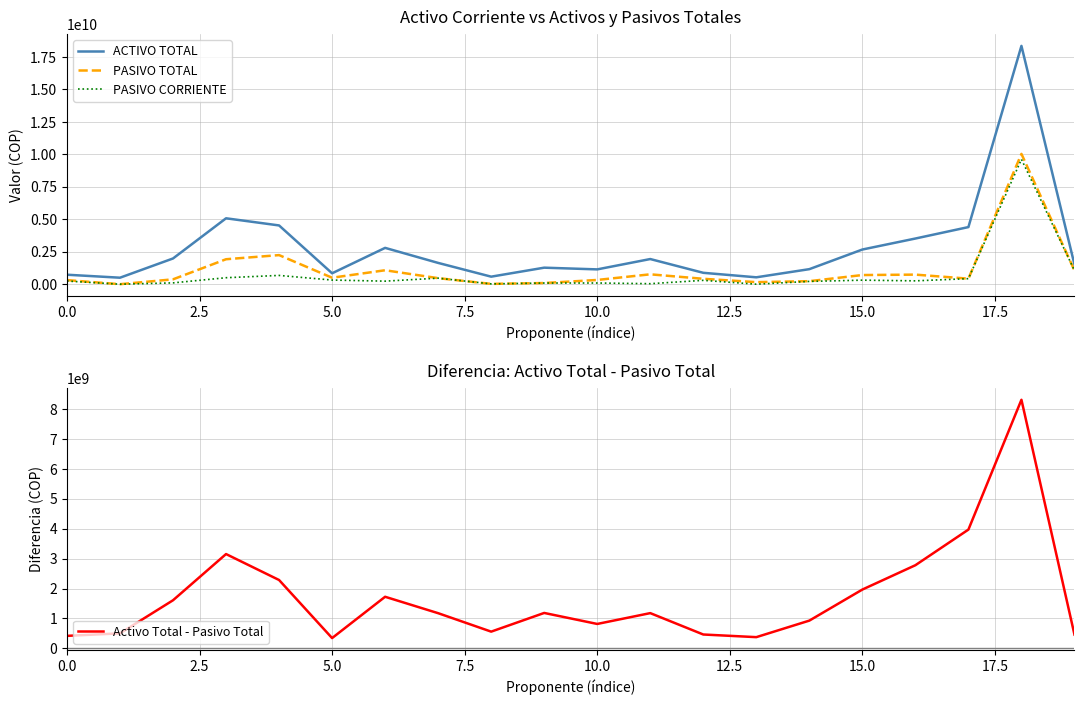

What is the value of the ACTIVO TOTAL point at the 12th from the left?

1937760836